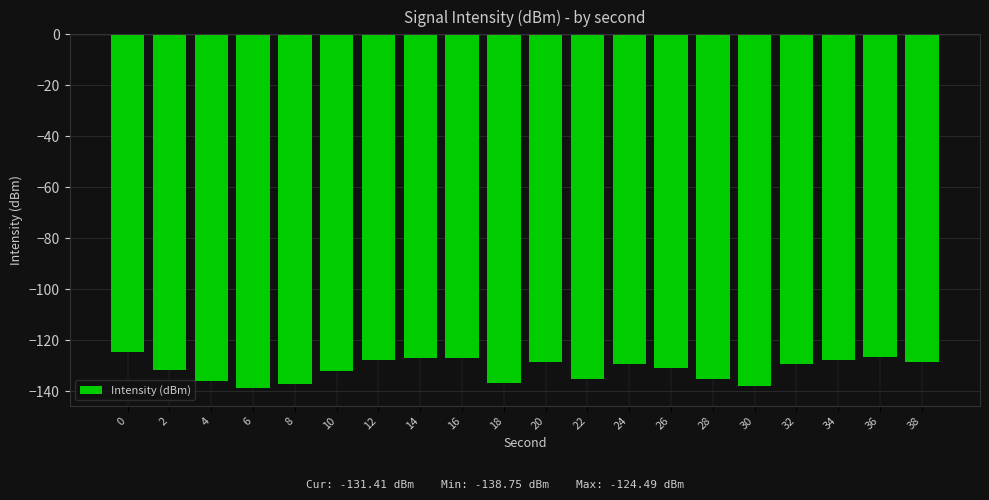

How many distinct data groups are displayed?

1